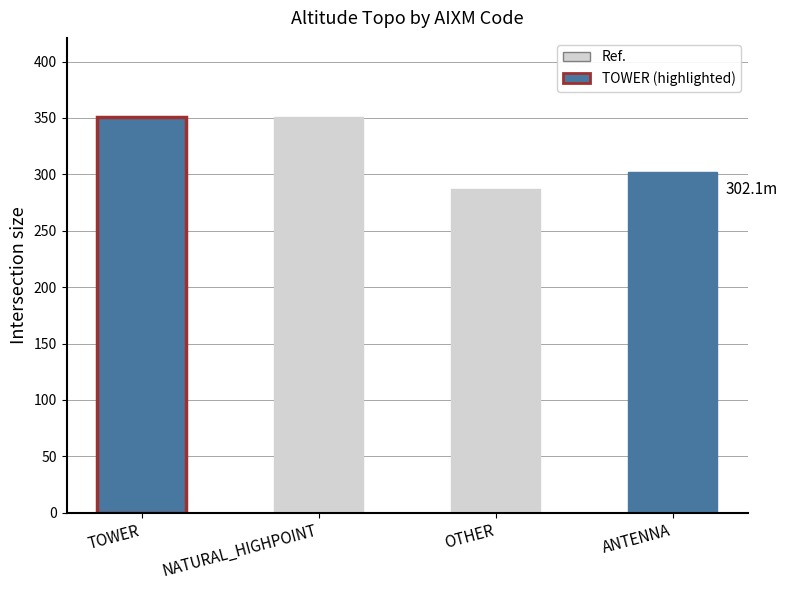

Approximately how many times larger is the value at OTHER compared to TOWER?

0.8